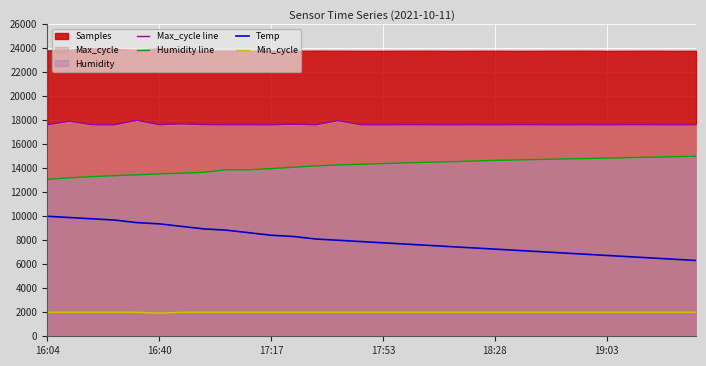

What is the highest value of the Min_cycle series?

2000.0